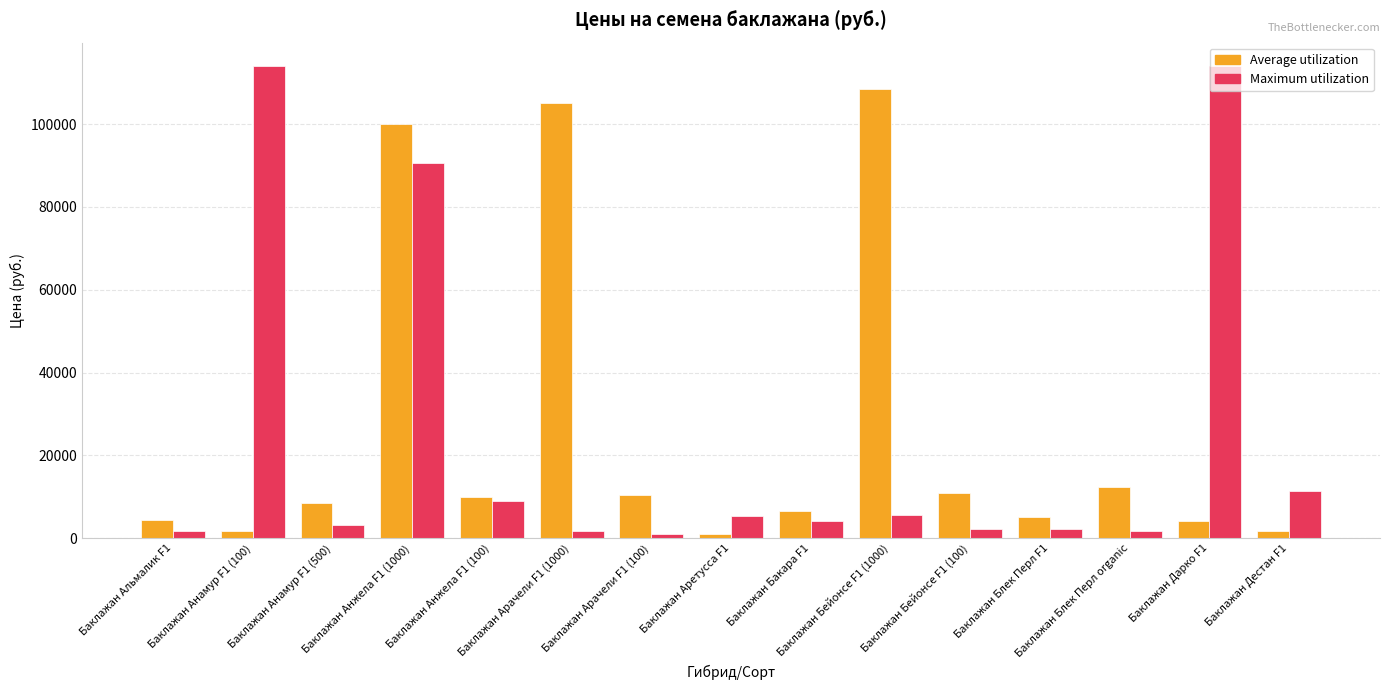

Which series has the largest total across all categories?

Average utilization